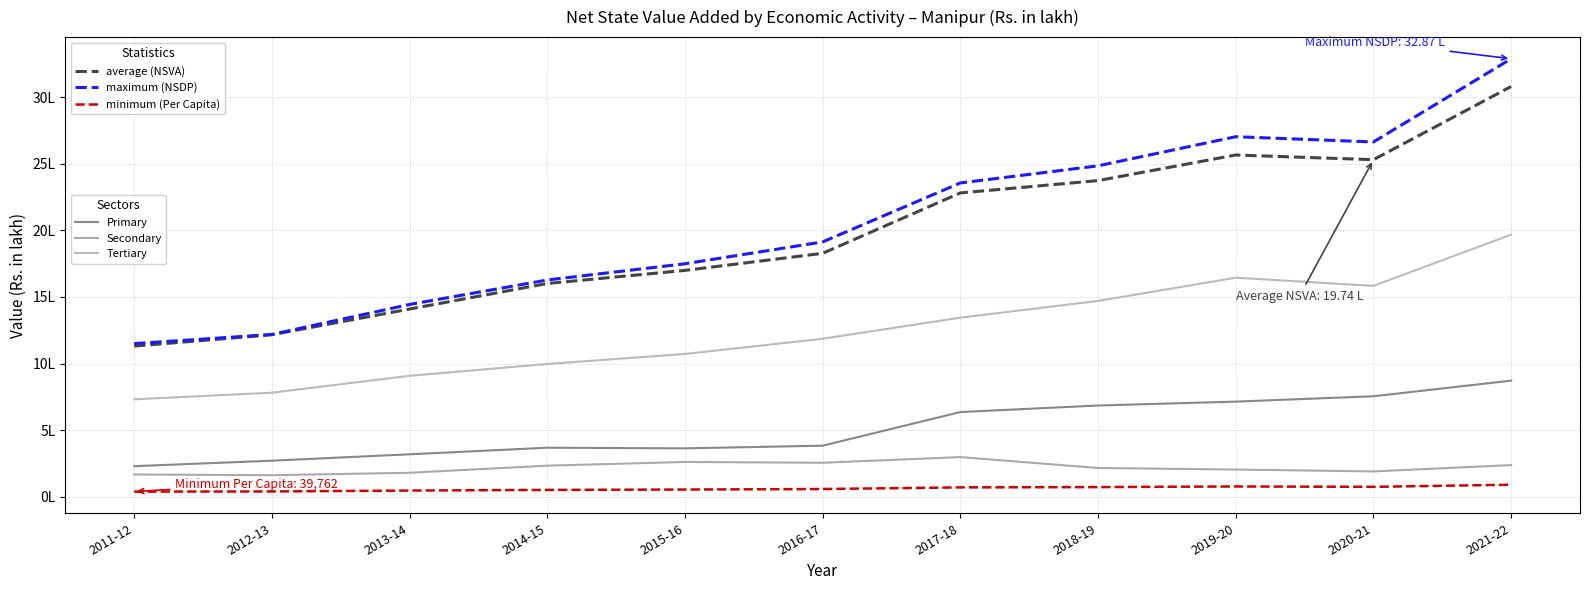

Does the chart have visible grid lines?

Yes